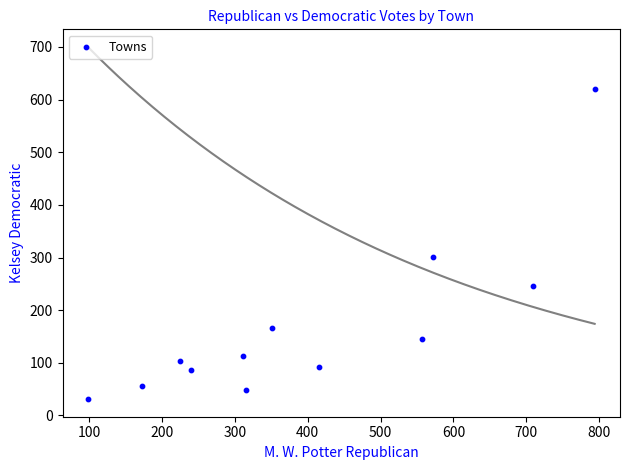

What Y value in the scatter plot is closest to 325?

301